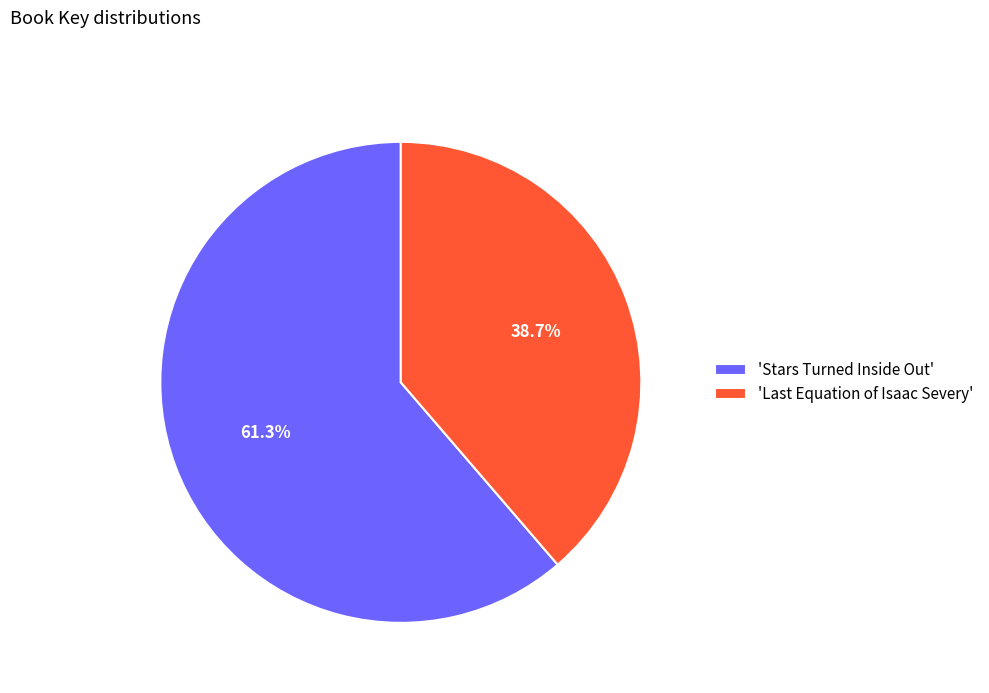

Does 'Stars Turned Inside Out' represent more than half of the total?

Yes